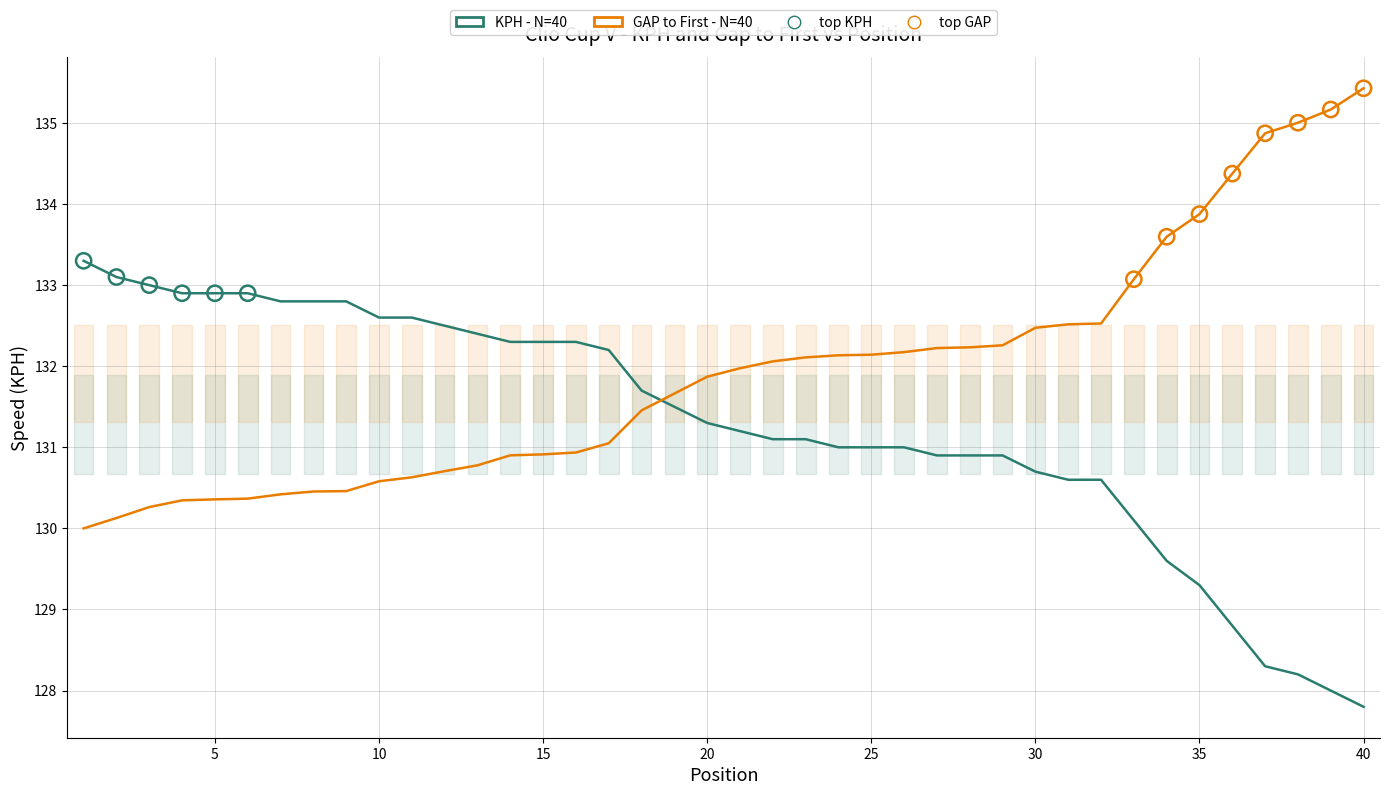

Which series reaches the maximum Y coordinate?

GAP to First (shifted) - N=40